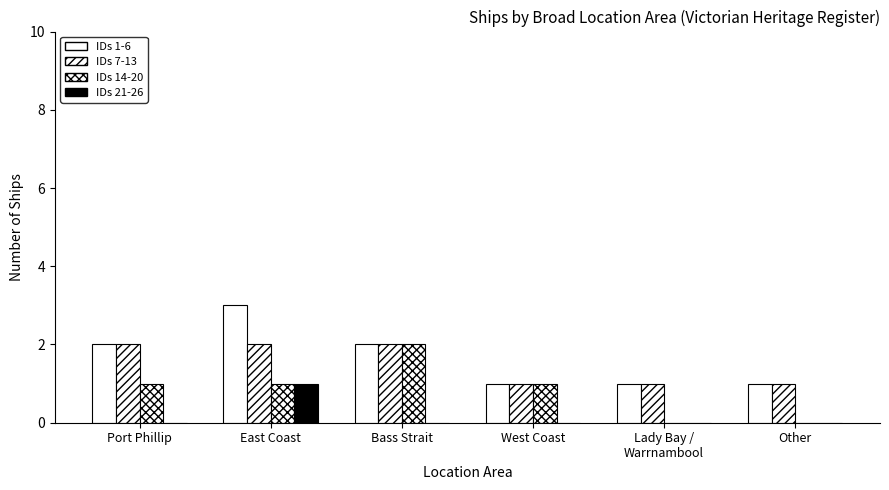

Which series has the widest spread of values?

IDs 1-6